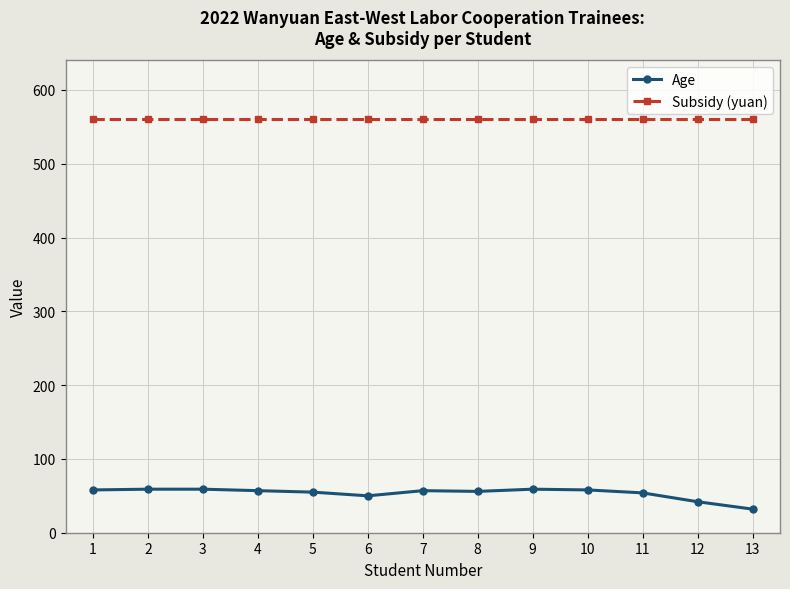

Which series has the widest spread of values?

Age